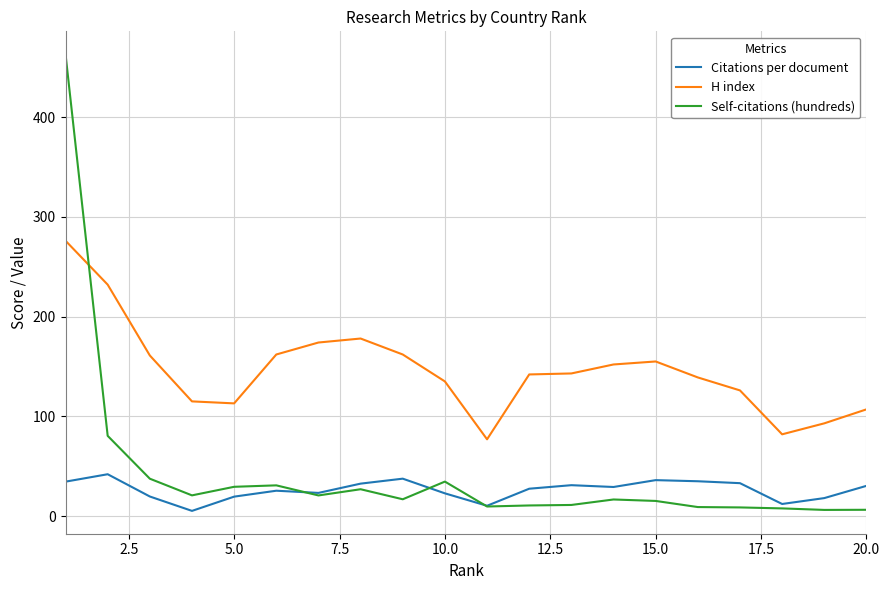

What is the highest value of the H index series?

276.0